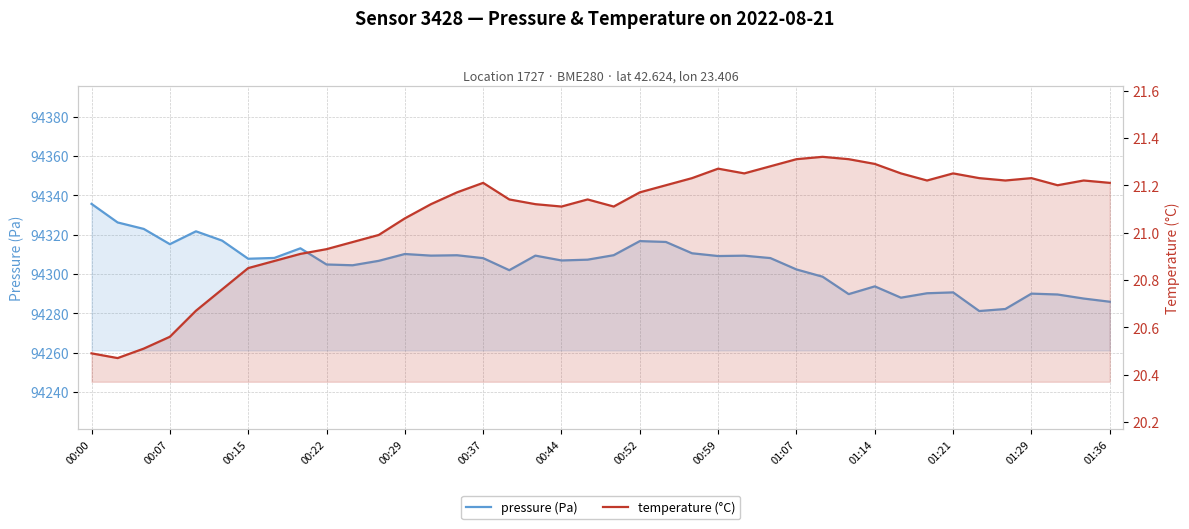

At how many categories does at least one series exceed 26113?

40